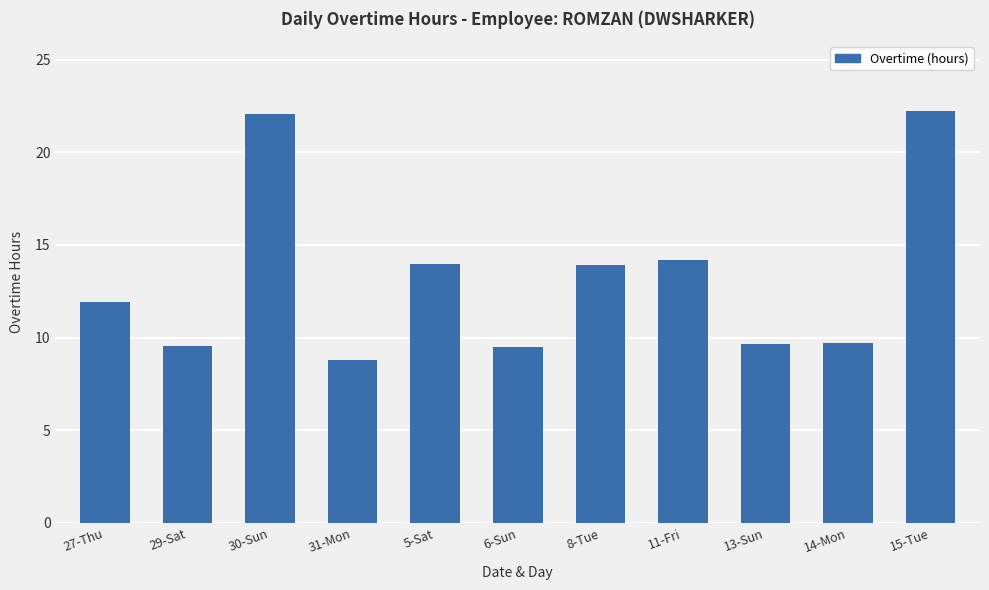

What is the smallest value displayed?

8.8